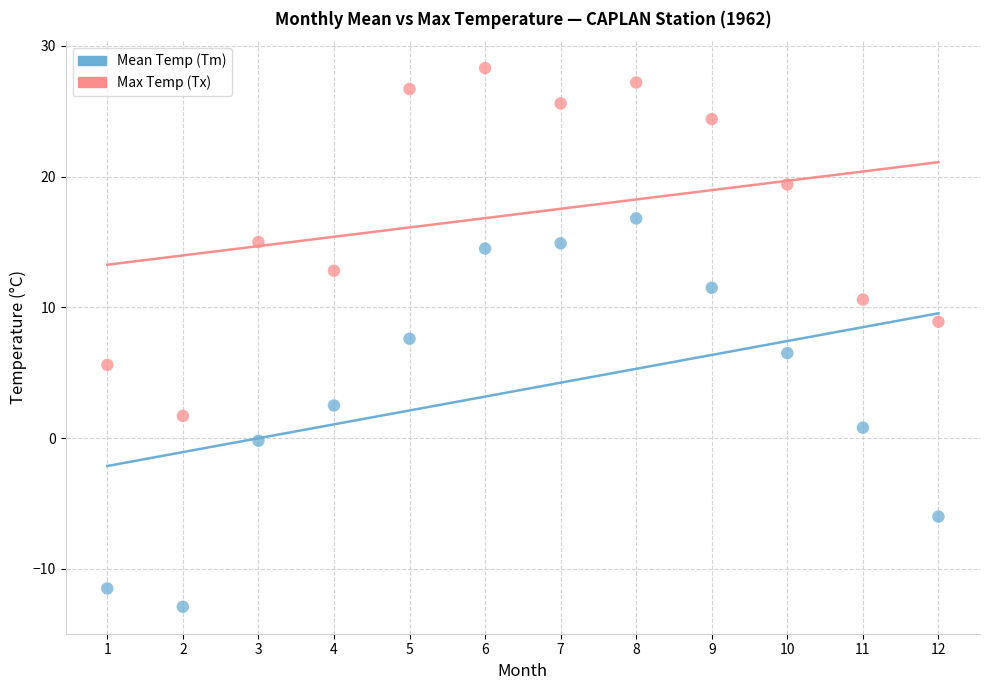

Across all data points, what is the range of Y values (max minus min)?

41.2